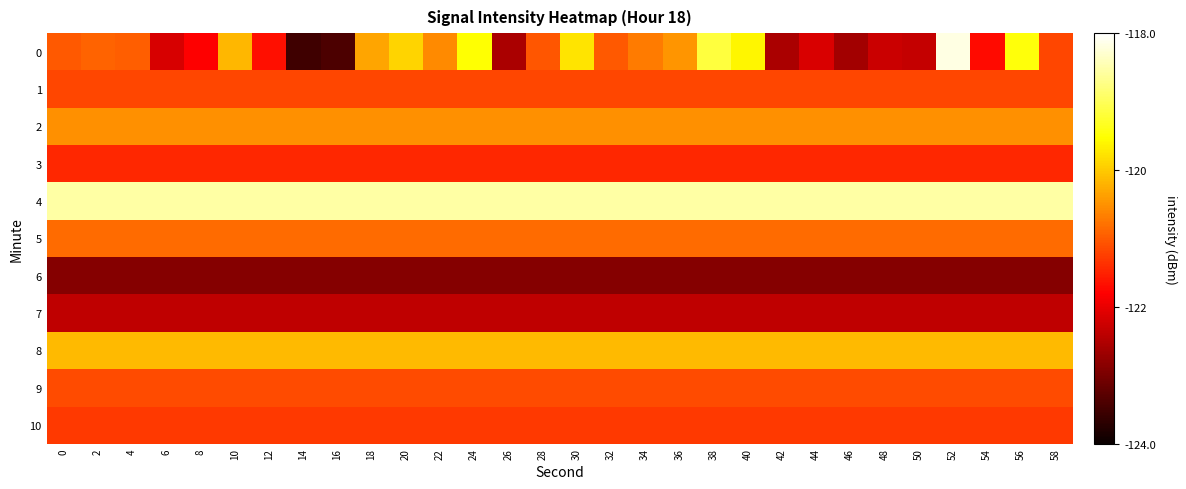

What is the smallest value displayed?

-123.5